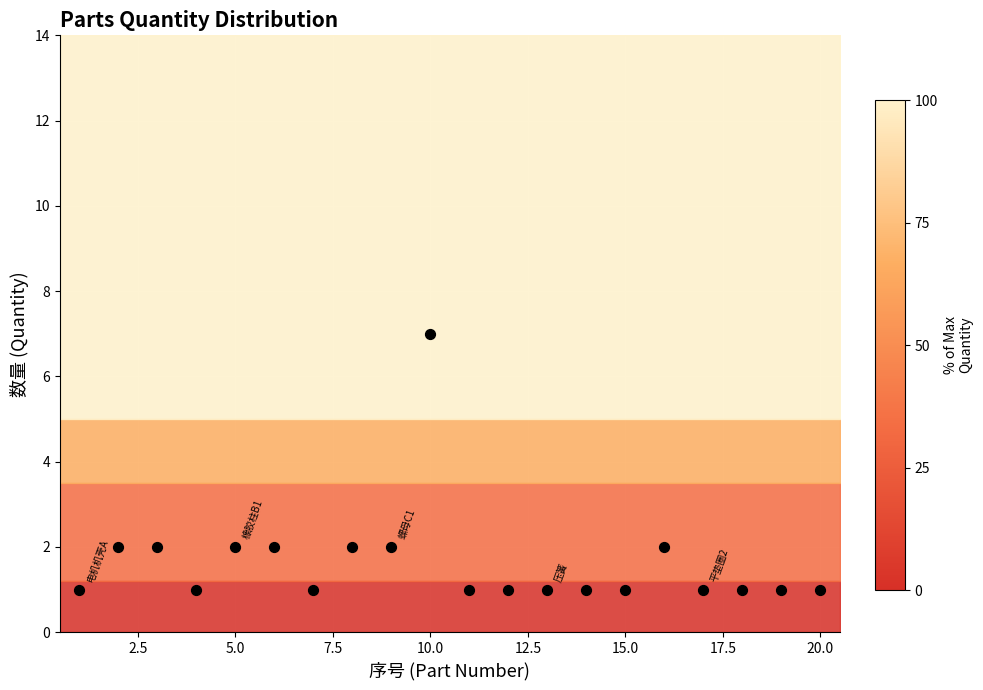

List the coordinates of all points as (X, Y) pairs, reading left to right.

(1, 1)  (2, 2)  (3, 2)  (4, 1)  (5, 2)  (6, 2)  (7, 1)  (8, 2)  (9, 2)  (10, 7)  (11, 1)  (12, 1)  (13, 1)  (14, 1)  (15, 1)  (16, 2)  (17, 1)  (18, 1)  (19, 1)  (20, 1)